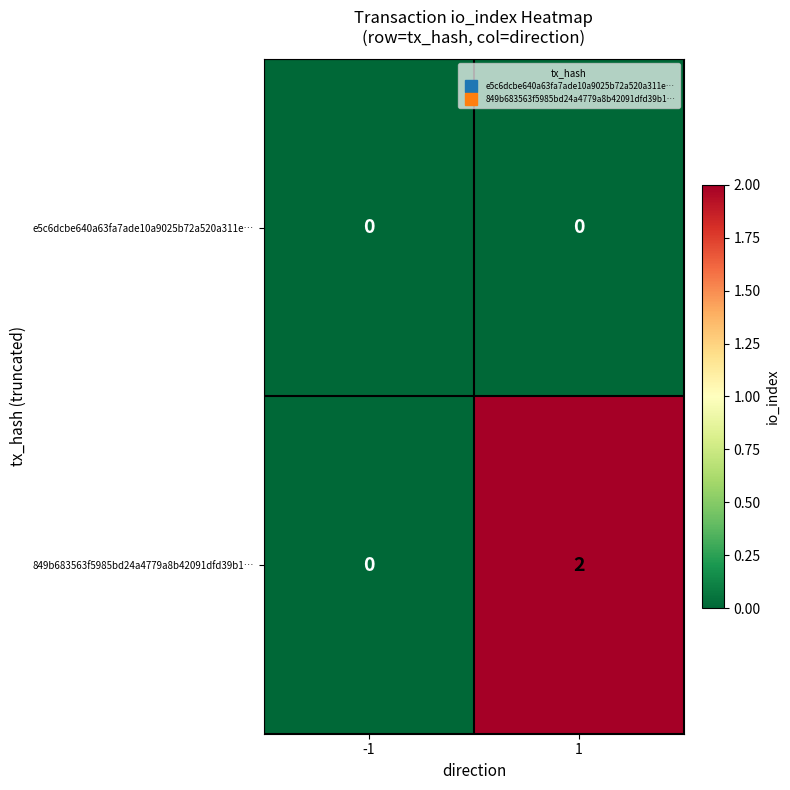

List the series in order of their overall mean, highest first.

849b683563f5985bd24a4779a8b42091dfd39b1…, e5c6dcbe640a63fa7ade10a9025b72a520a311e…